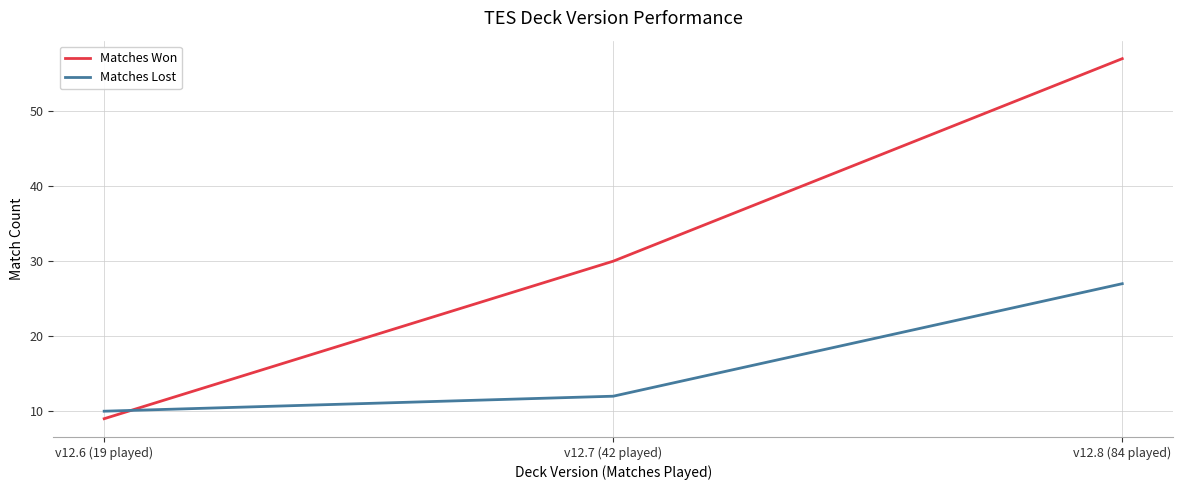

At which category does the chart reach its peak across all series?

v12.8 (84 played)